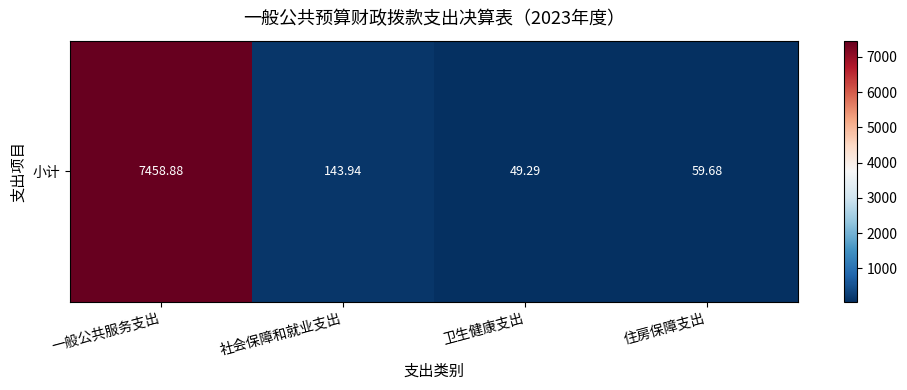

What is the sum of all values?

7711.8